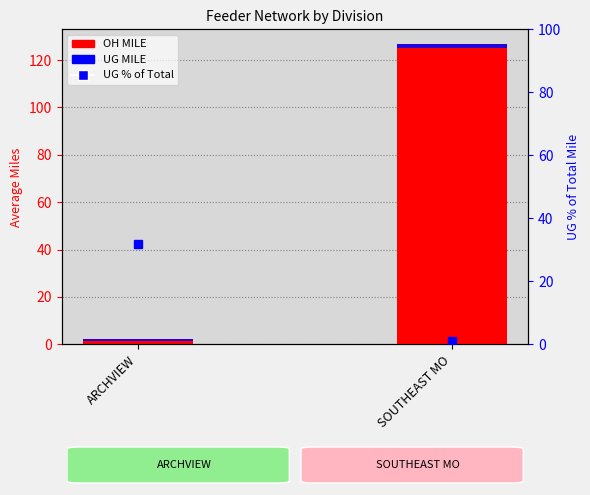

True or false: OH MILE has a value of 66.7 at SOUTHEAST MO.

False